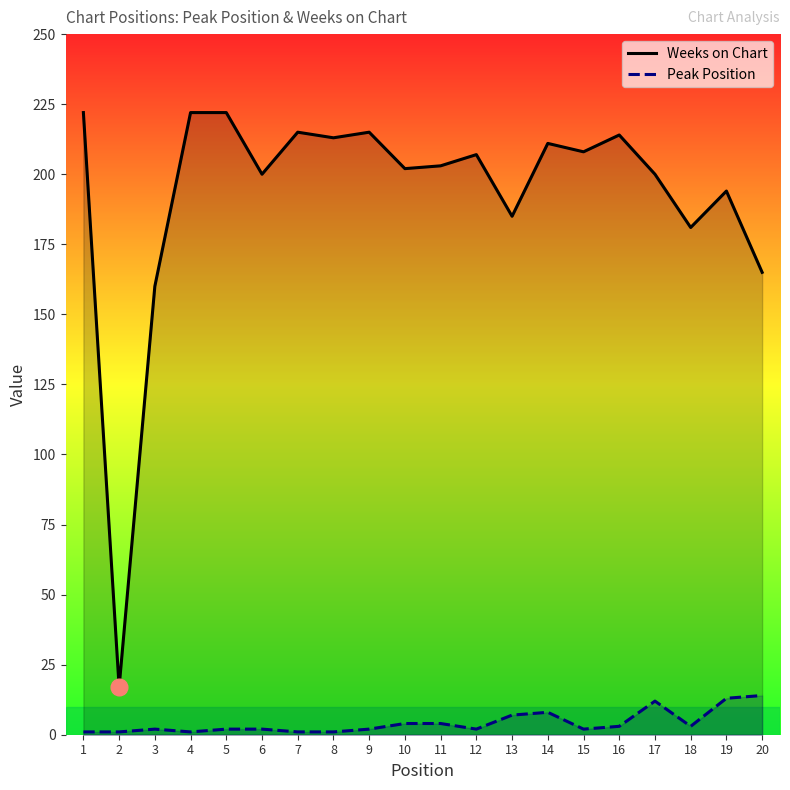

How many data points does each series have?

20